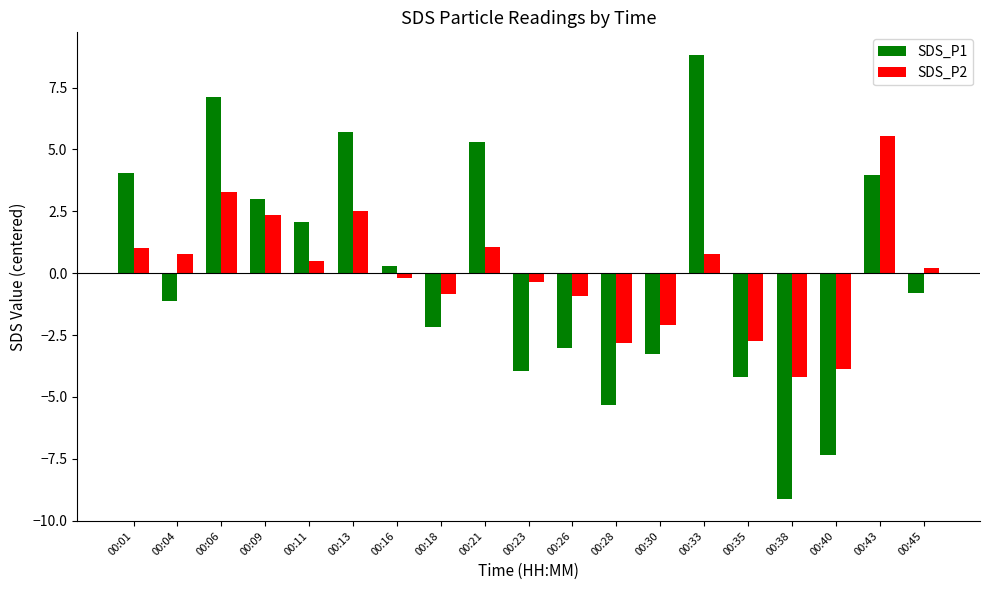

What is the maximum value shown in the chart?

8.8